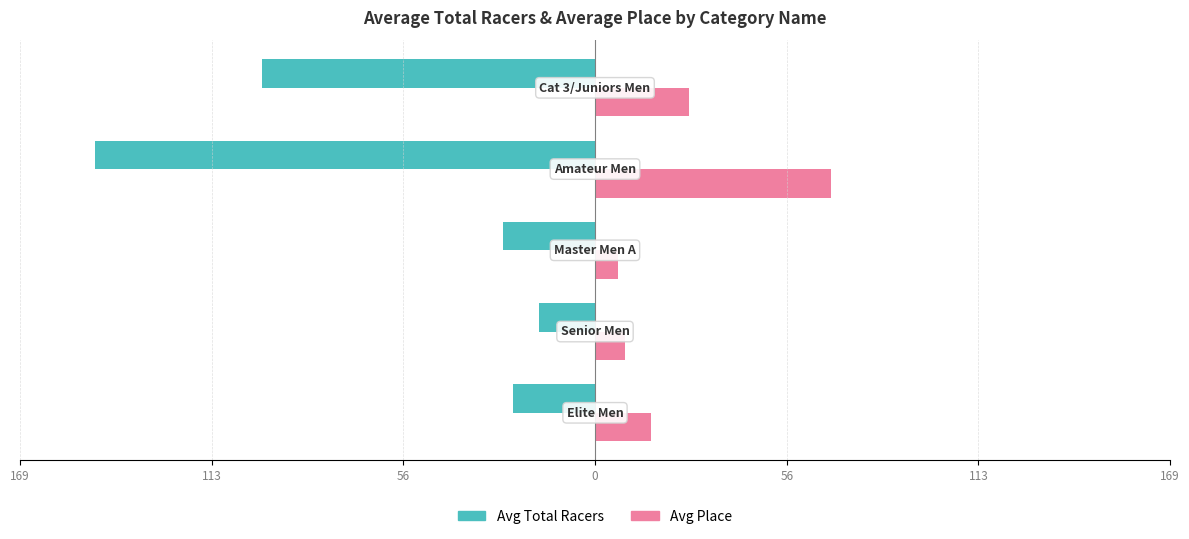

How many data points in Avg Total Racers are above -27?

2